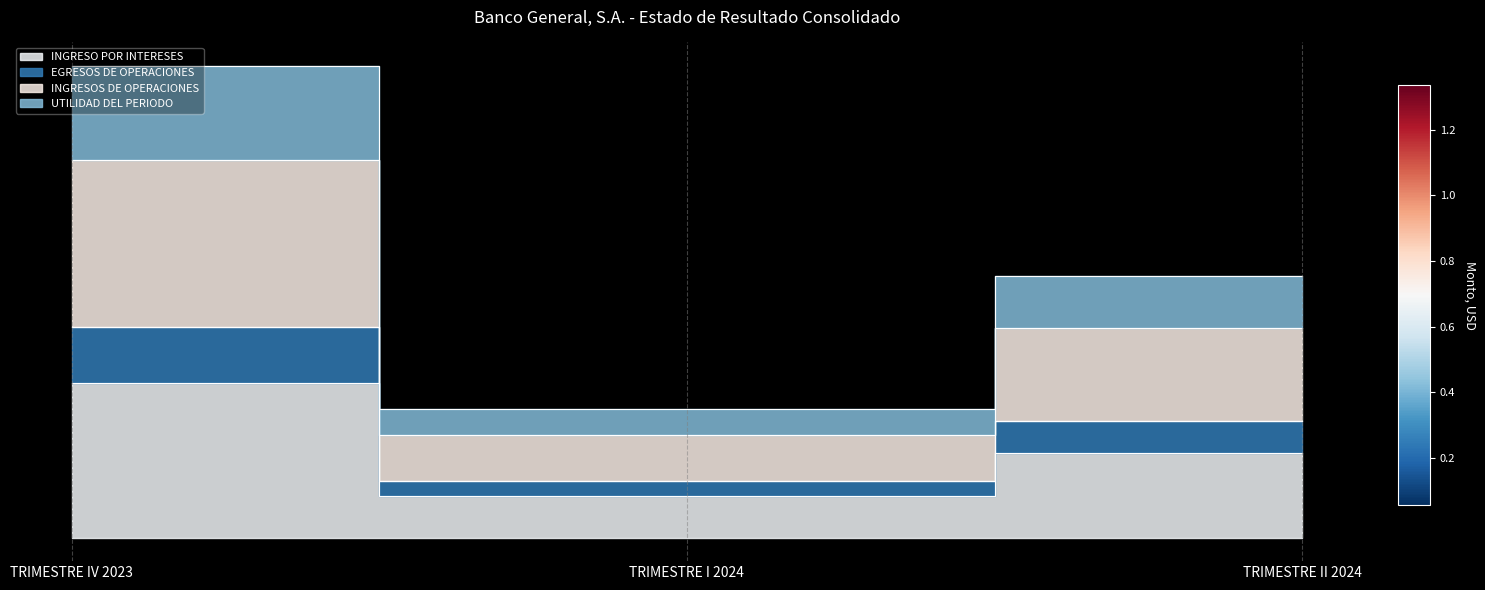

What is the total value across all series at TRIMESTRE II 2024?

4872931606.7